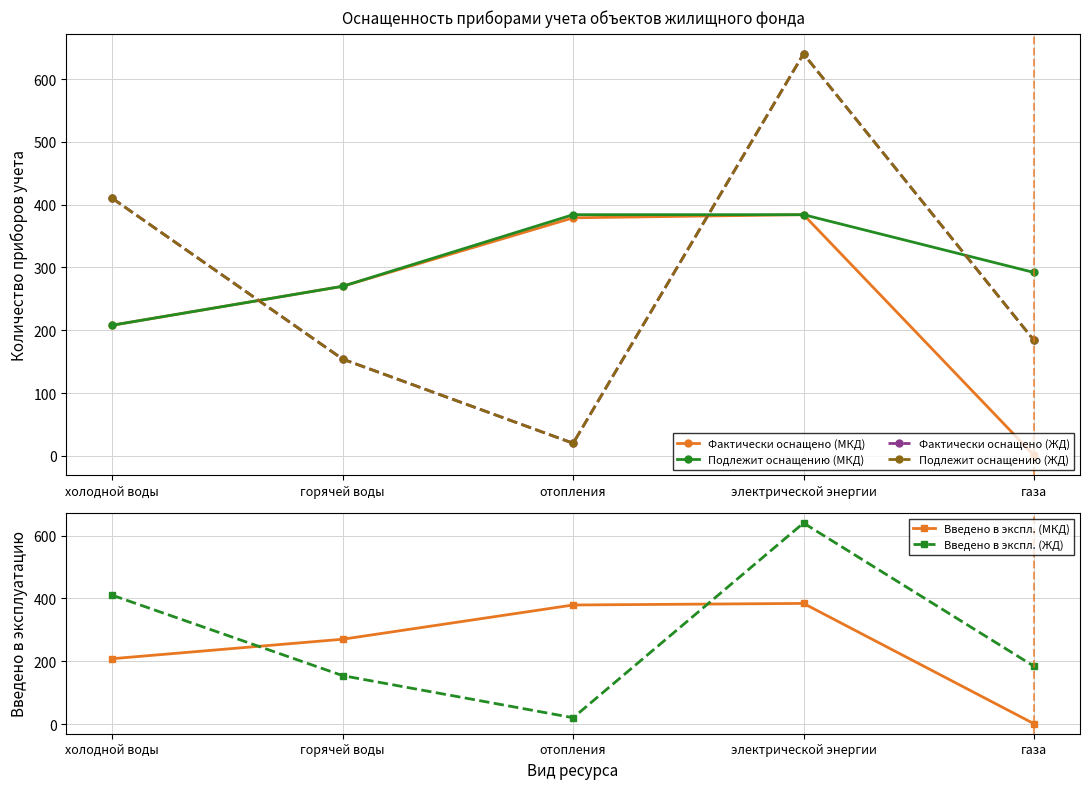

Where is Подлежит оснащению (ЖД) nearest to the value 330?

холодной воды